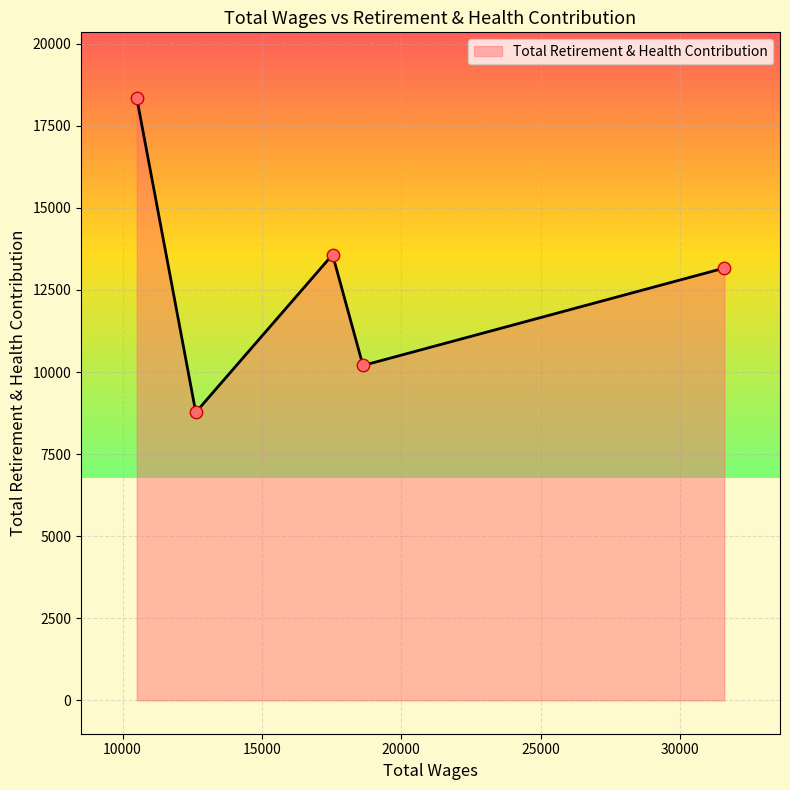

What is the difference between the second highest and second lowest values?

3376